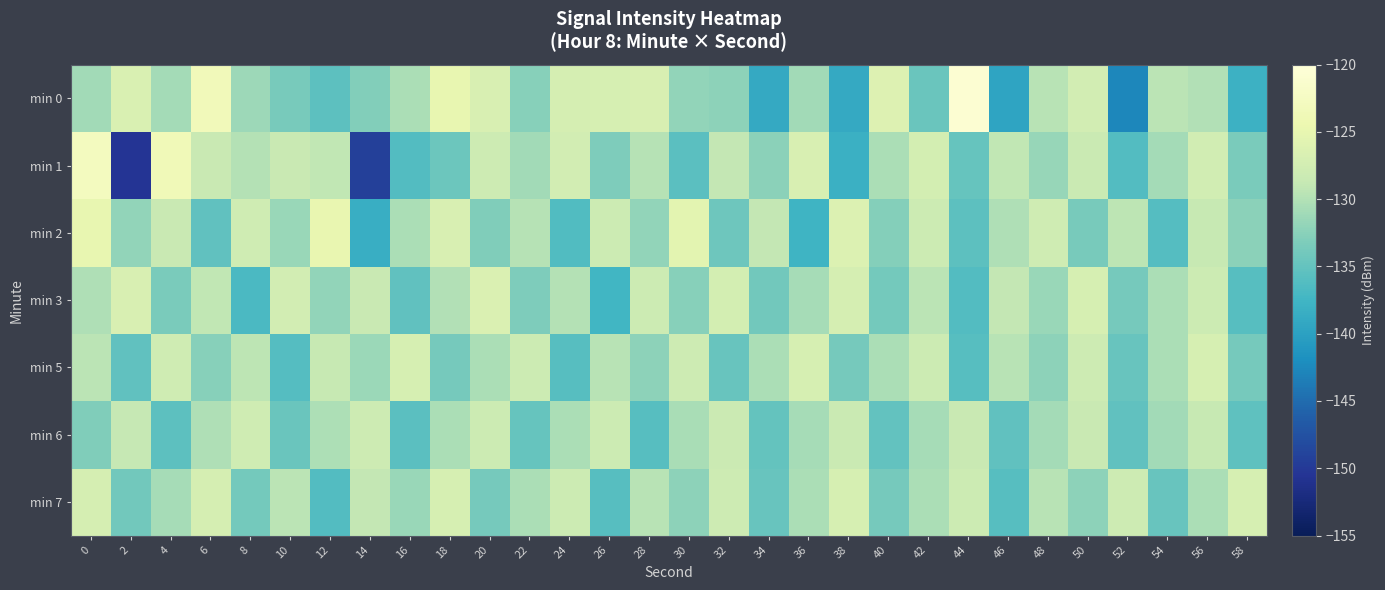

Which has a higher value, 32 or 36?

36